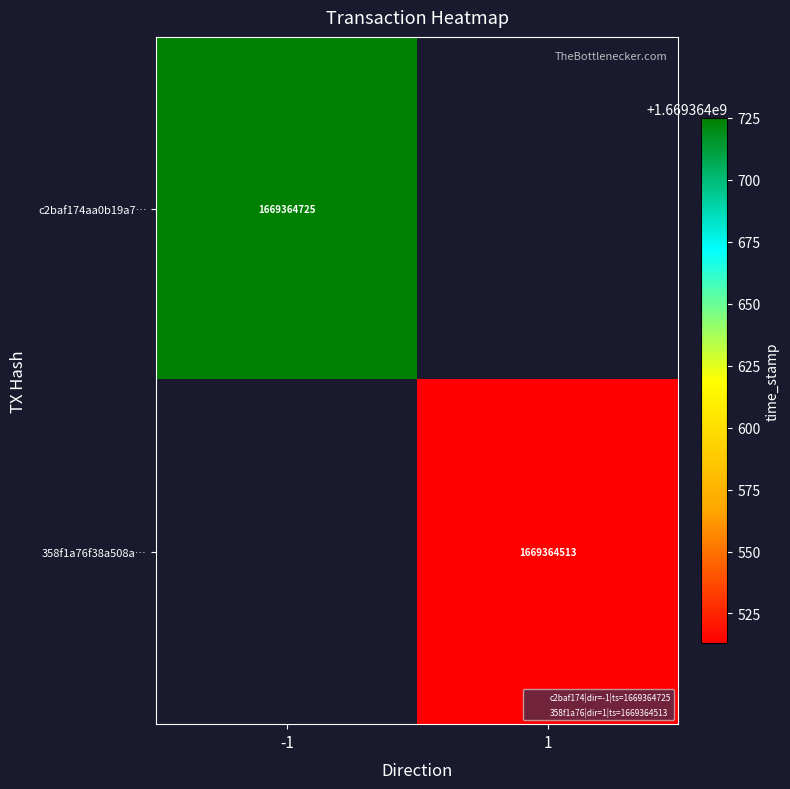

Which series has the largest total across all categories?

c2baf174aa0b19a720b9c003671d2319ac940dd